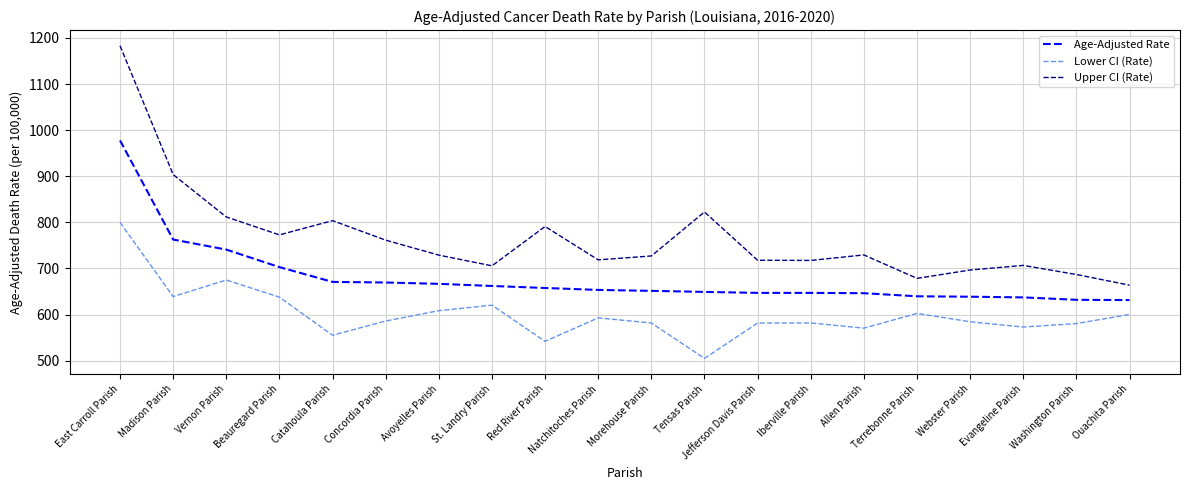

What are all the series names shown in the legend?

Age-Adjusted Rate, Lower CI (Rate), Upper CI (Rate)